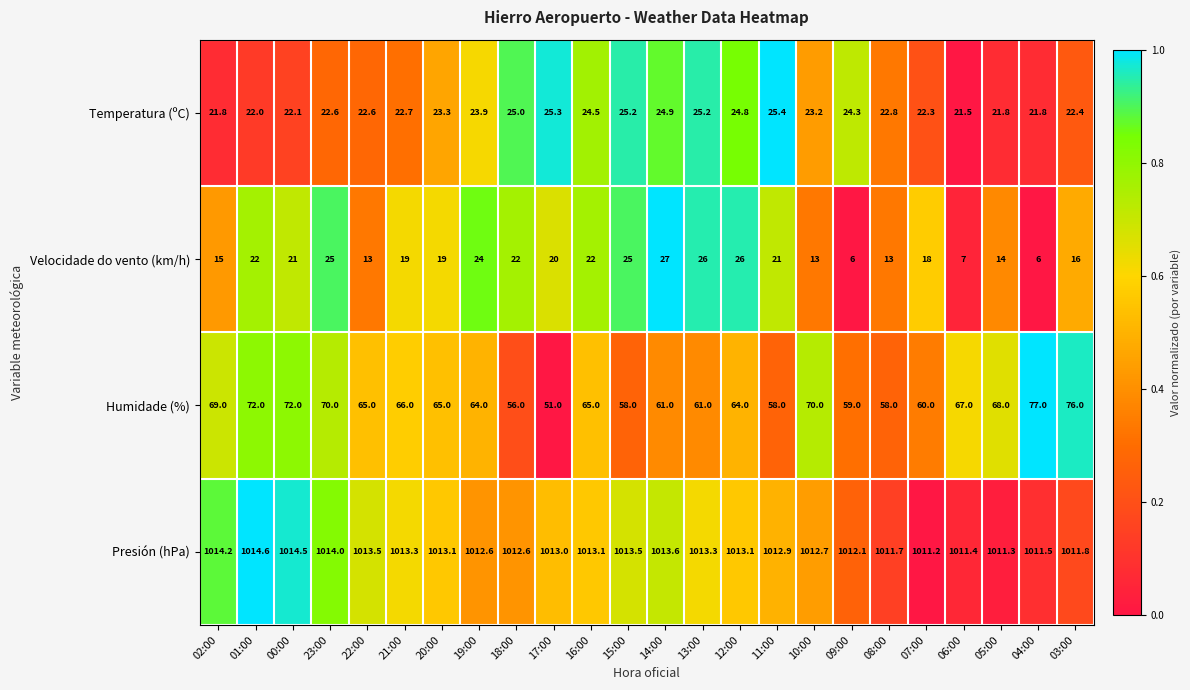

At which category is the sum across all series the highest?

23:00